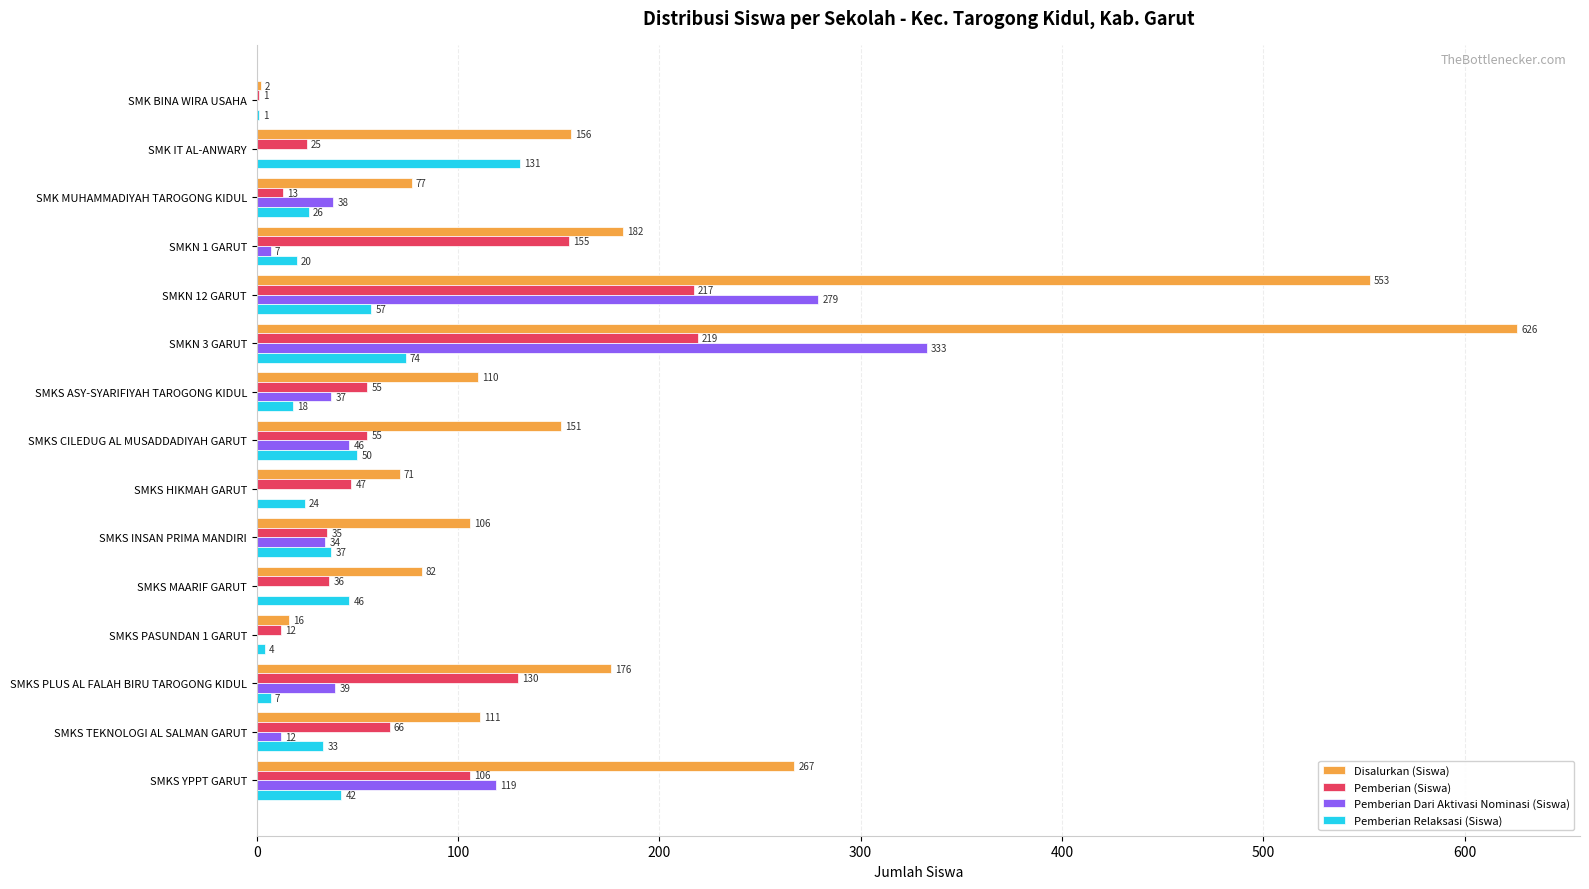

What is the sum of the Pemberian Relaksasi (Siswa) values at SMKS MAARIF GARUT and SMK IT AL-ANWARY?

177